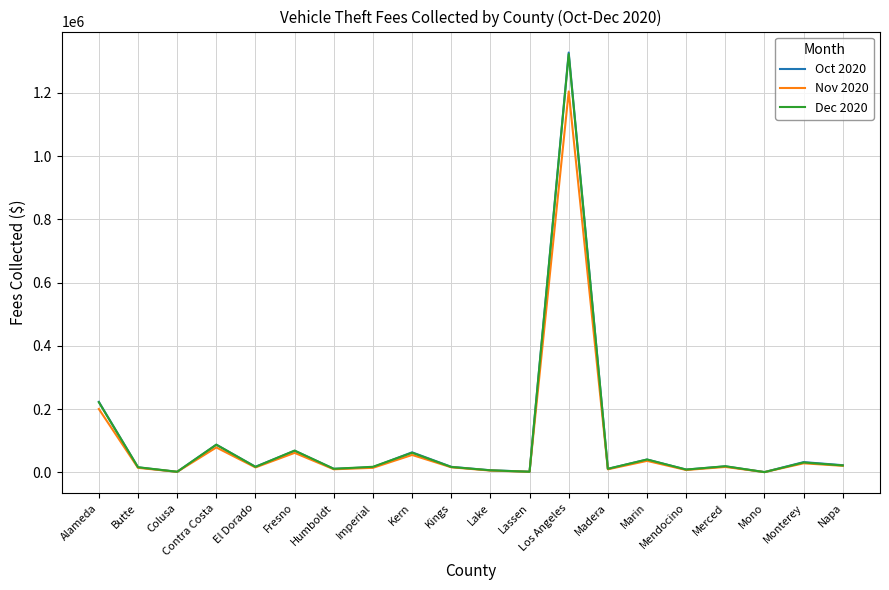

True or false: Nov 2020 has a value of 16052.5 at El Dorado.

True